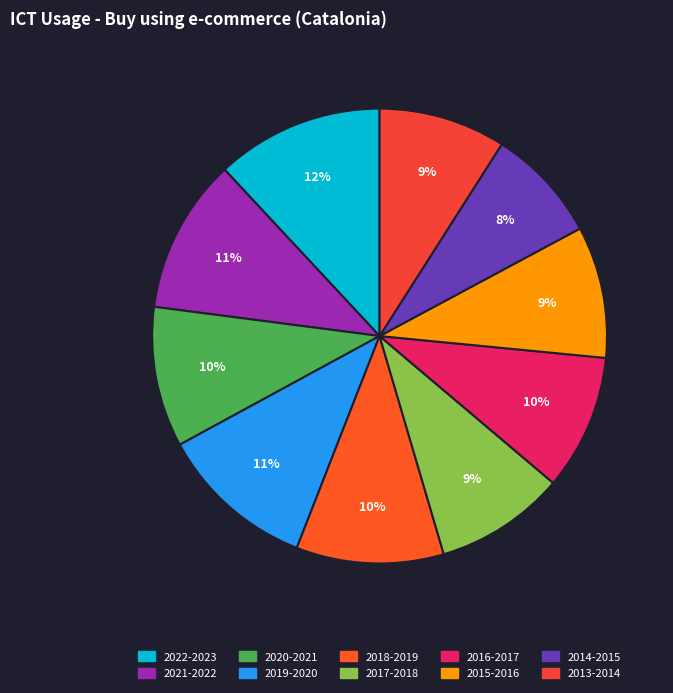

Is there any slice that represents more than half of the pie?

No